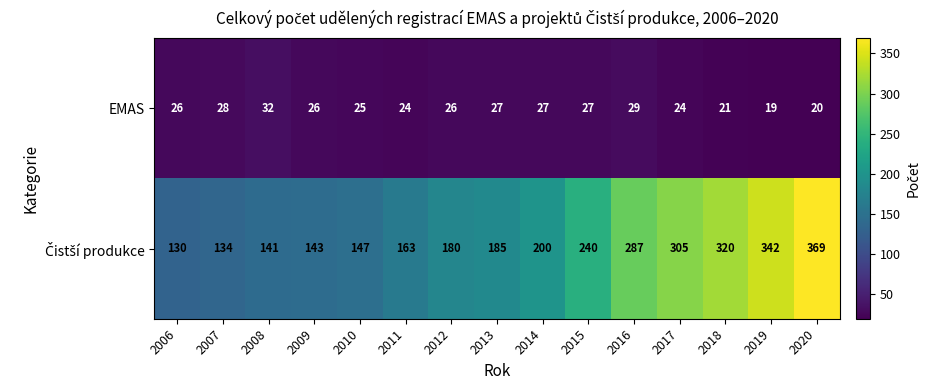

What is the sum of the EMAS values at 2017 and 2020?

44